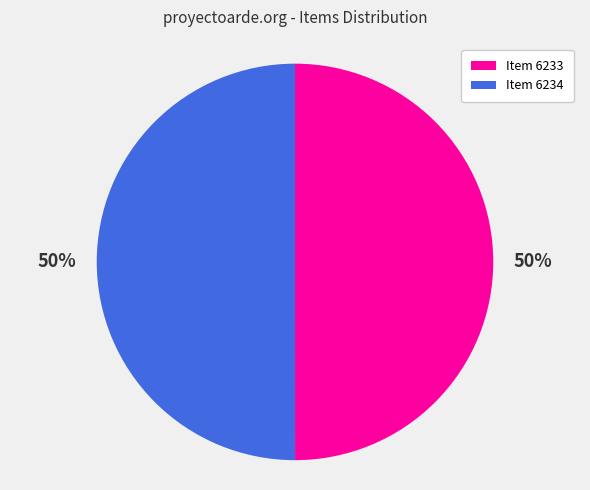

What percentage is the Item 6233 slice, to the nearest percent?

50%